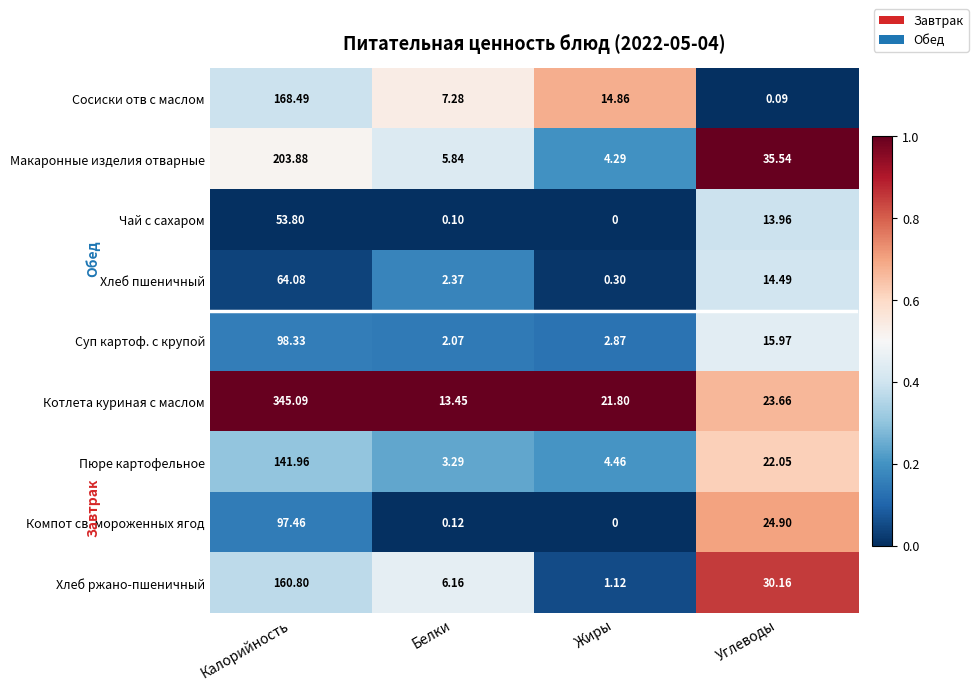

Rank the series by their maximum value, from highest to lowest.

Котлета куриная с маслом, Макаронные изделия отварные, Сосиски отв с маслом, Хлеб ржано-пшеничный, Пюре картофельное, Суп картоф. с крупой, Компот св. мороженных ягод, Хлеб пшеничный, Чай с сахаром